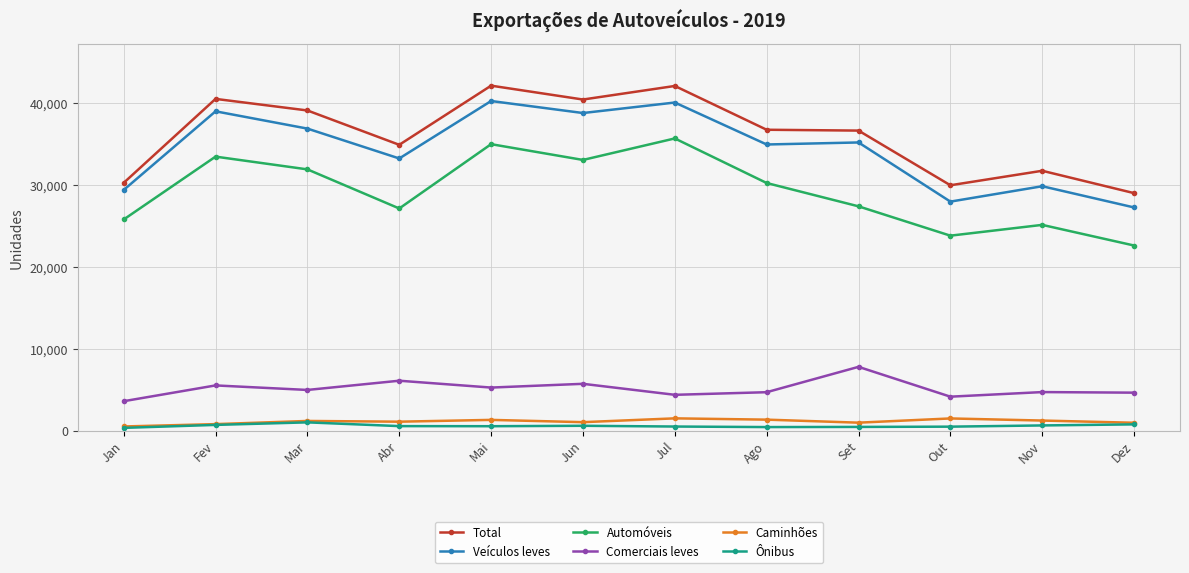

Which category has the lowest value in the Automóveis series?

Dez